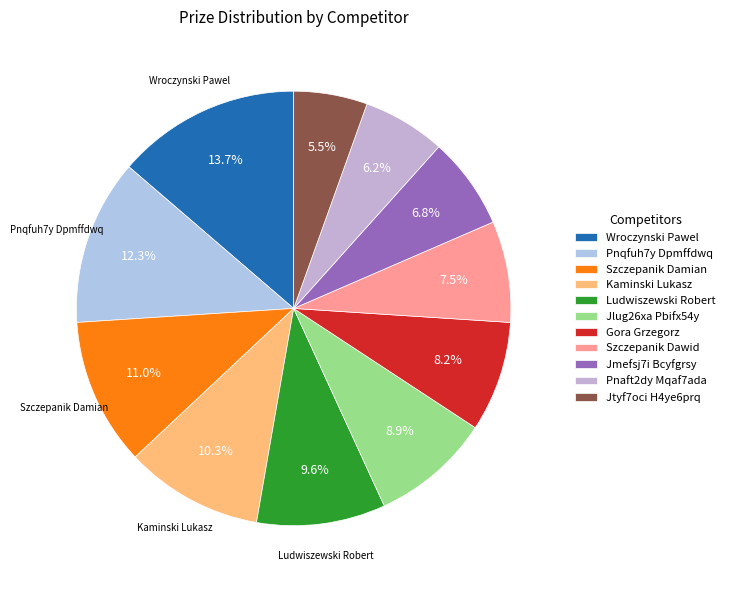

True or false: Kaminski Lukasz accounts for 1% of the total.

False